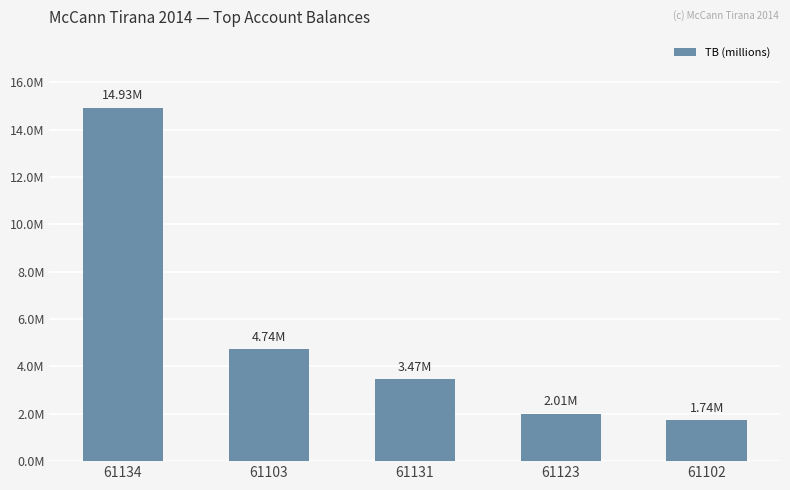

What is the sum of the values at 61103 and 61131?

8.2